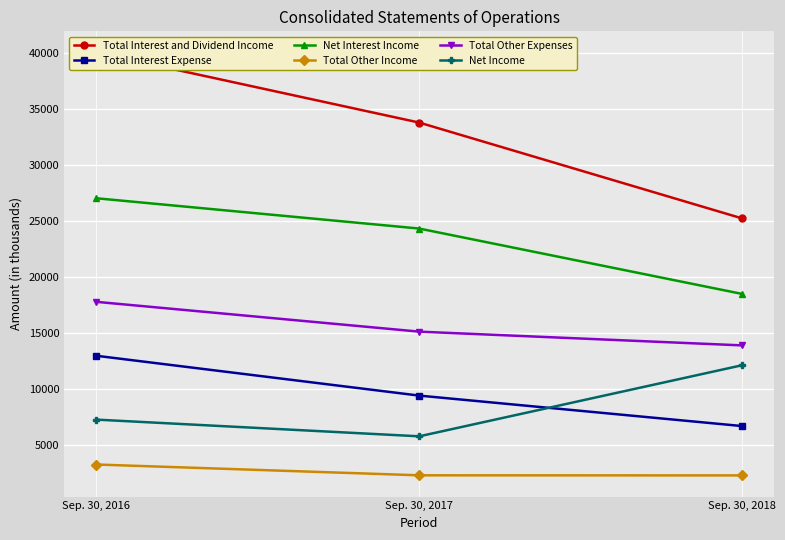

The Total Interest Expense series shows 12576 at Sep. 30, 2017. True or false?

False